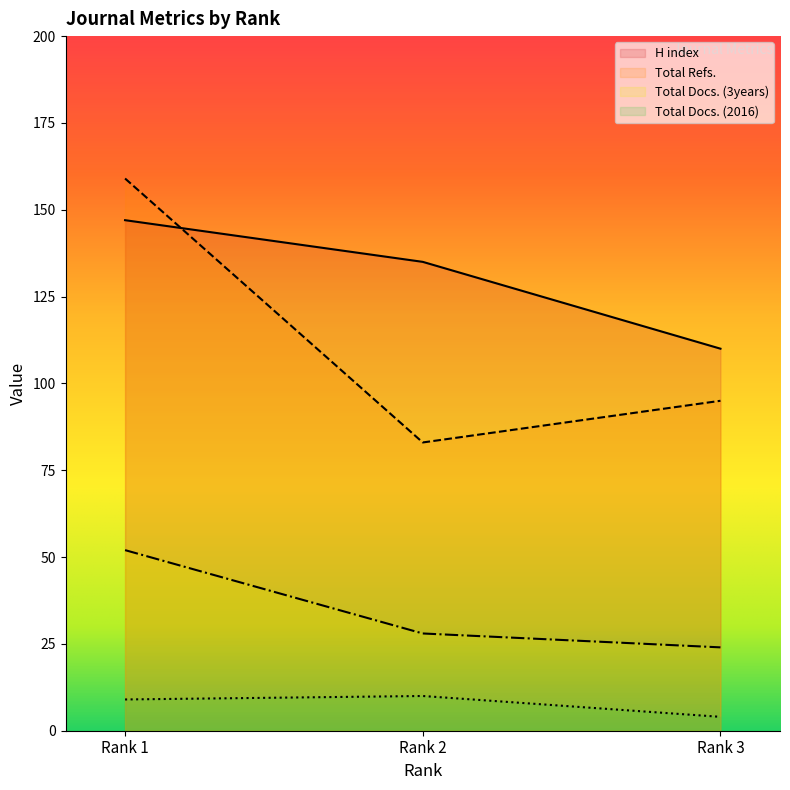

What is the value of the H index point at the 1st from the left?

147